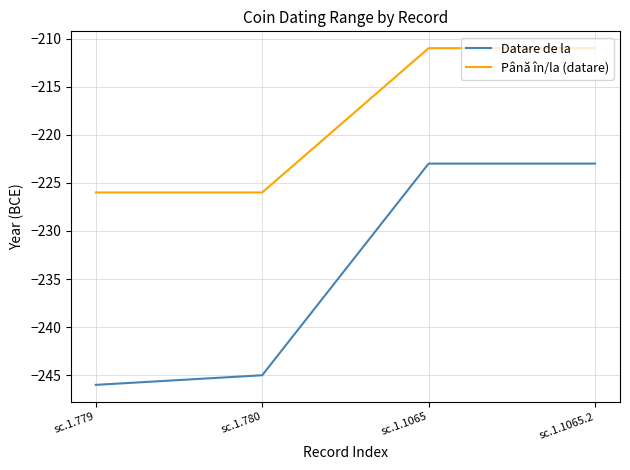

How many lines are shown in the chart?

2